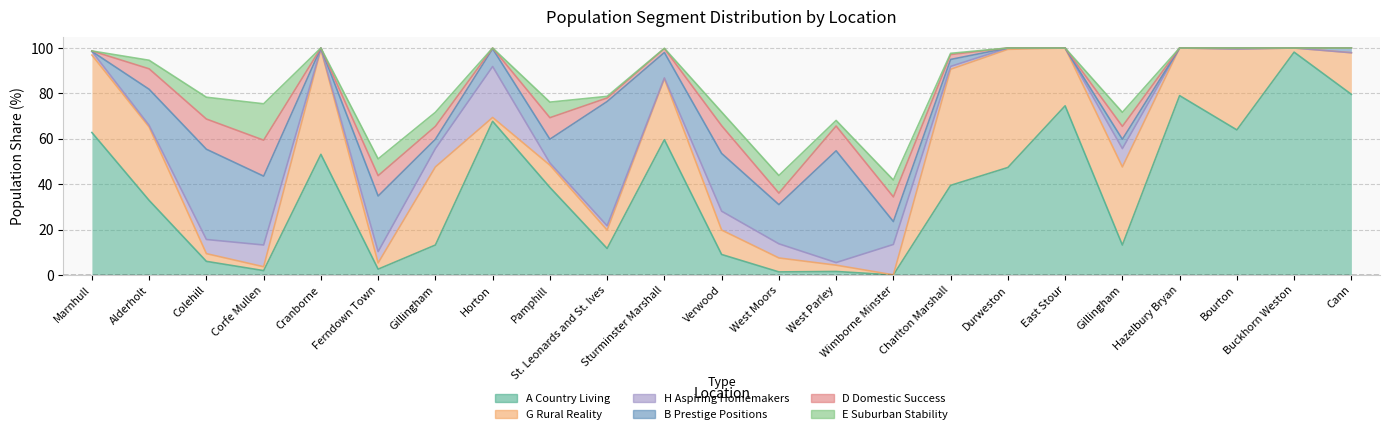

At which label is G Rural Reality closest to 26?

East Stour